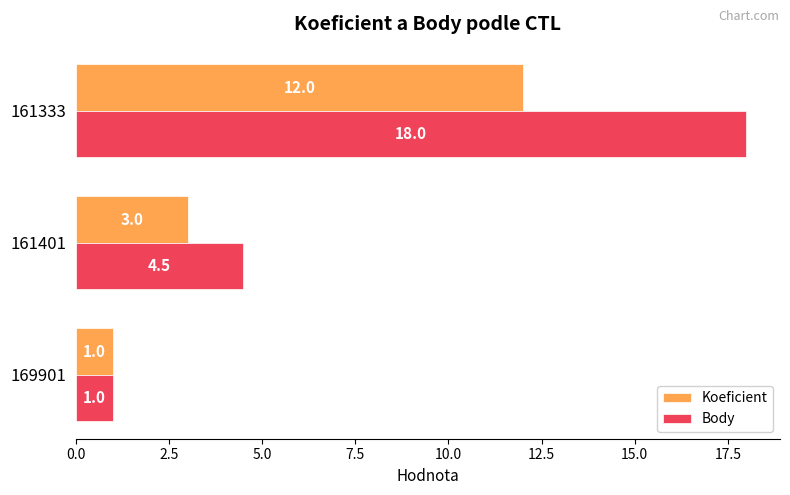

What is the difference between the maximum and minimum values in the Body series?

17.0